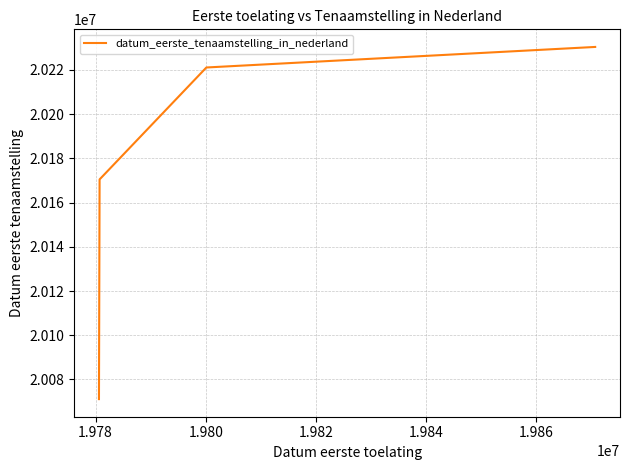

What is the minimum value shown in the chart?

20071124